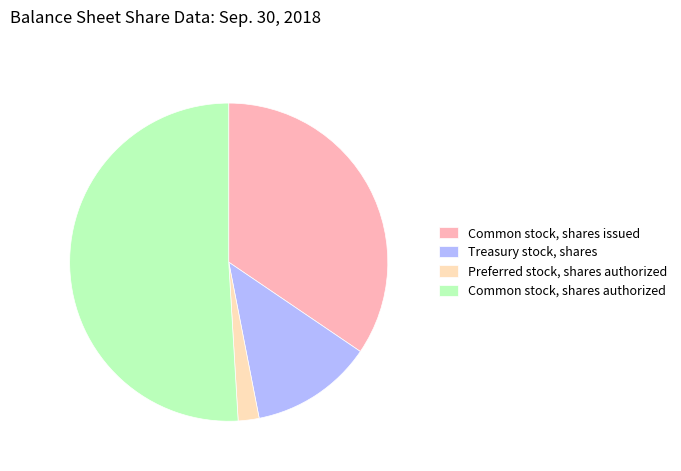

Approximately how many times larger is the value at Treasury stock, shares compared to Preferred stock, shares authorized?

5.9